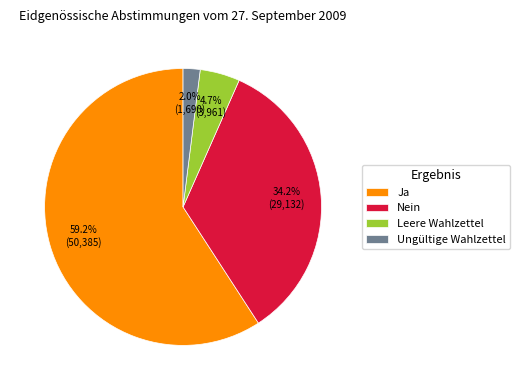

To the nearest percent, what is the difference between the largest and smallest slice percentages?

57%